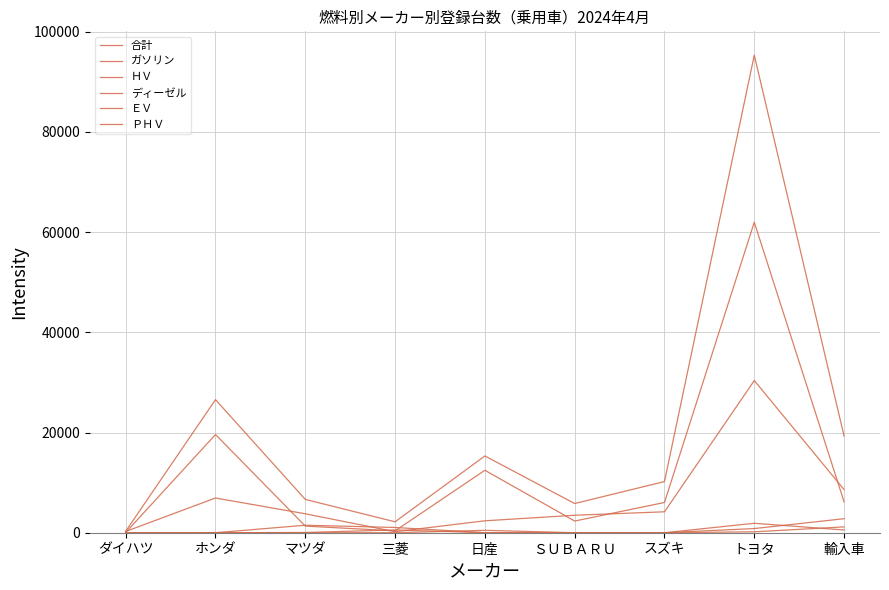

True or false: ガソリン has more than 0 points higher than both neighbors.

True